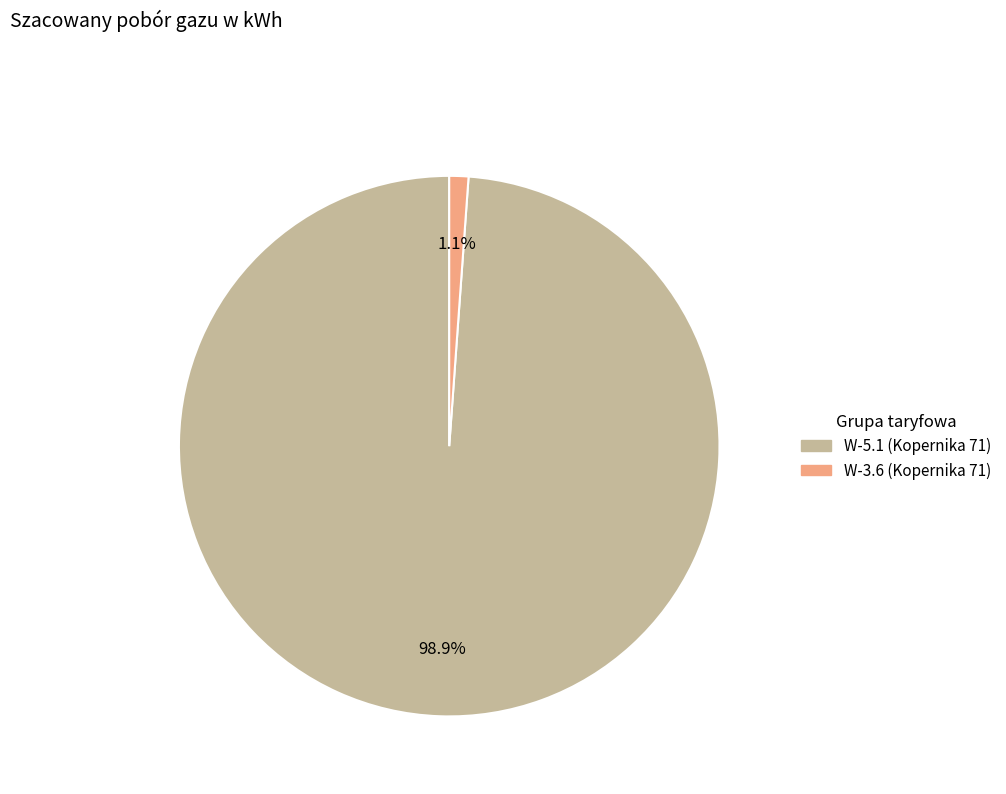

How many segments does this pie chart have?

2